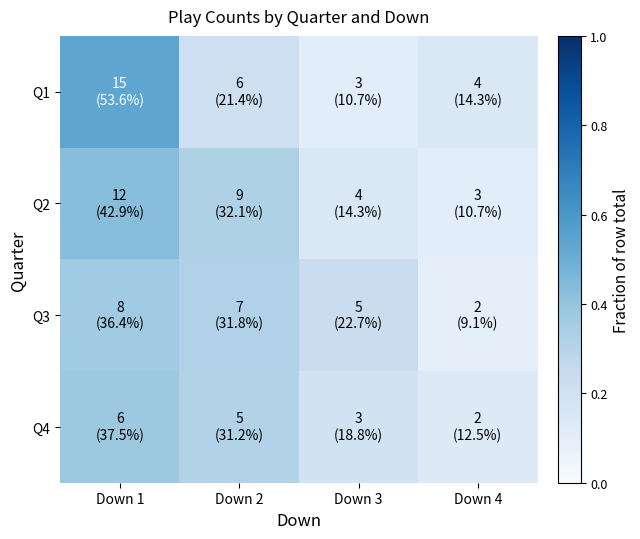

Count the number of data series in this chart.

4